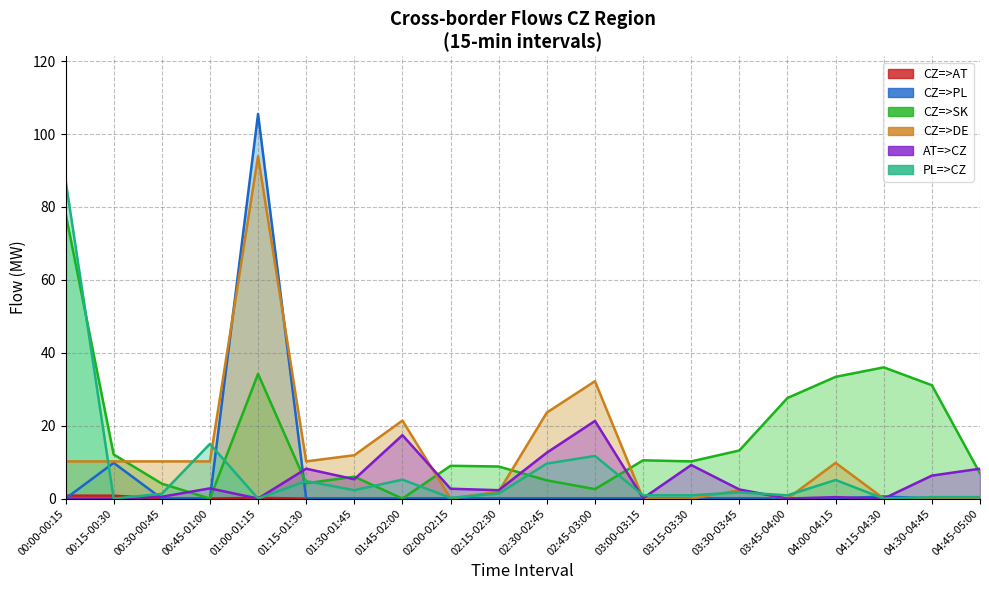

List the series in order of their peak value, highest first.

CZ=>PL, CZ=>DE, PL=>CZ, CZ=>SK, AT=>CZ, CZ=>AT